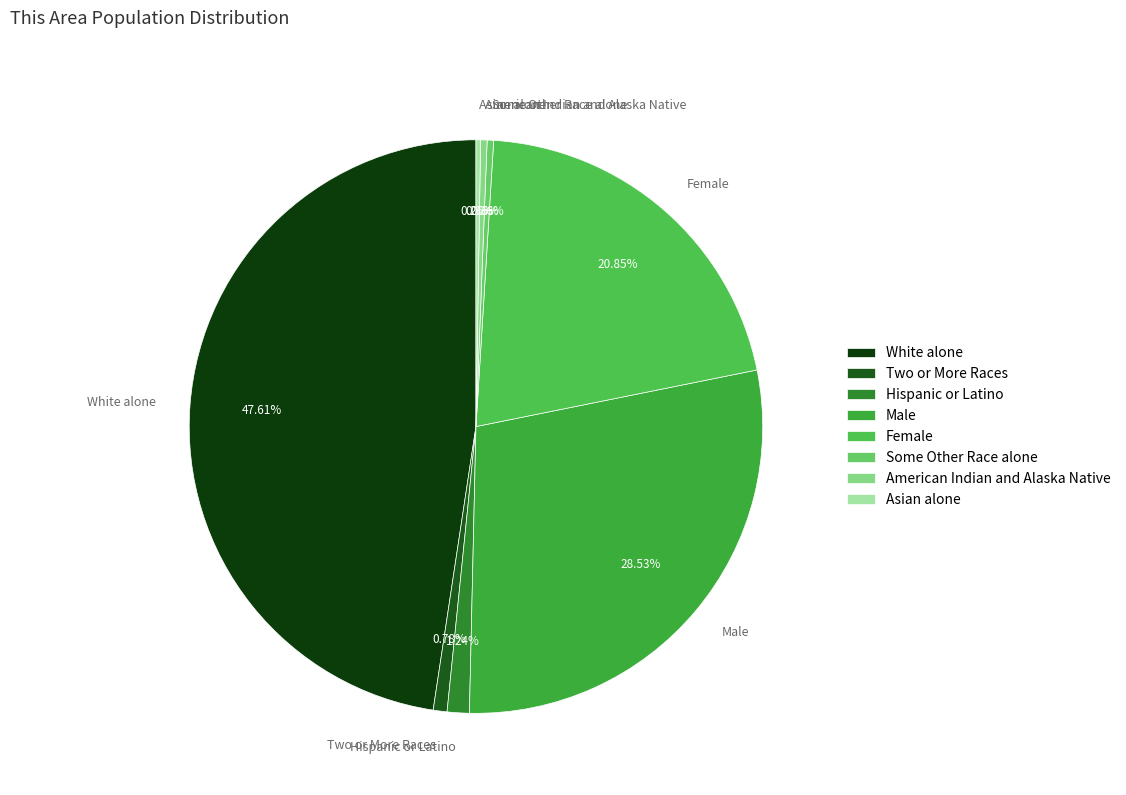

To the nearest percent, what is the difference between the largest and smallest slice percentages?

47%